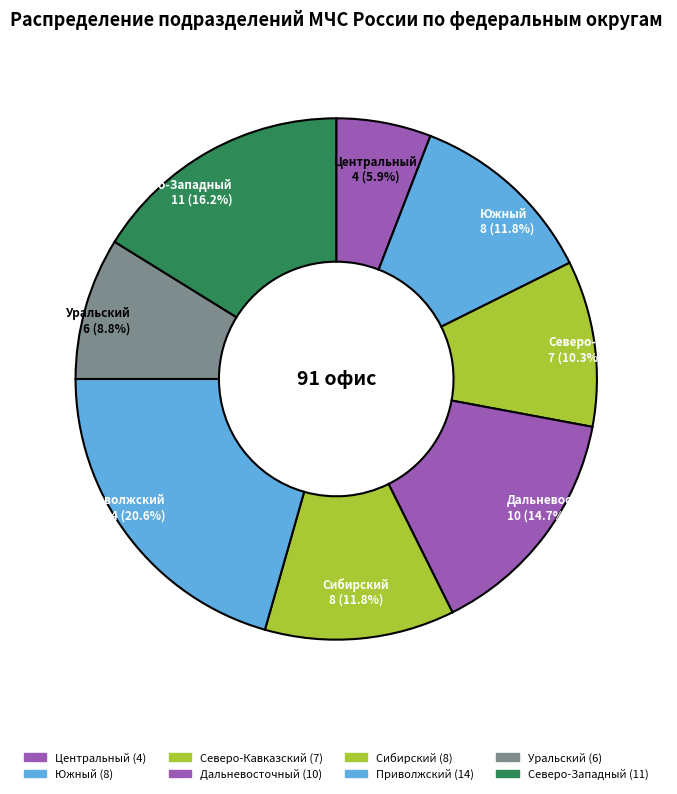

To the nearest percent, what is the combined percentage of Северо-Кавказский and Центральный?

16%